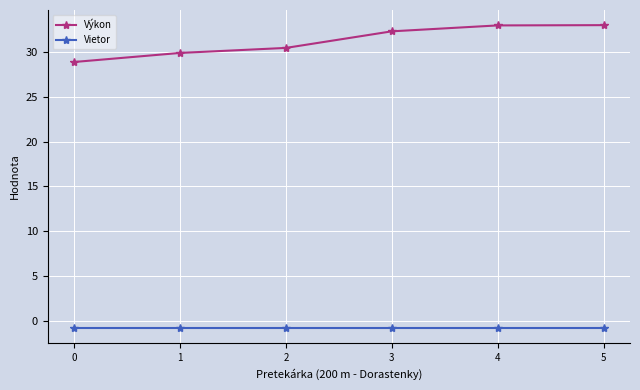

Rank the series by their maximum value, from lowest to highest.

Vietor, Výkon